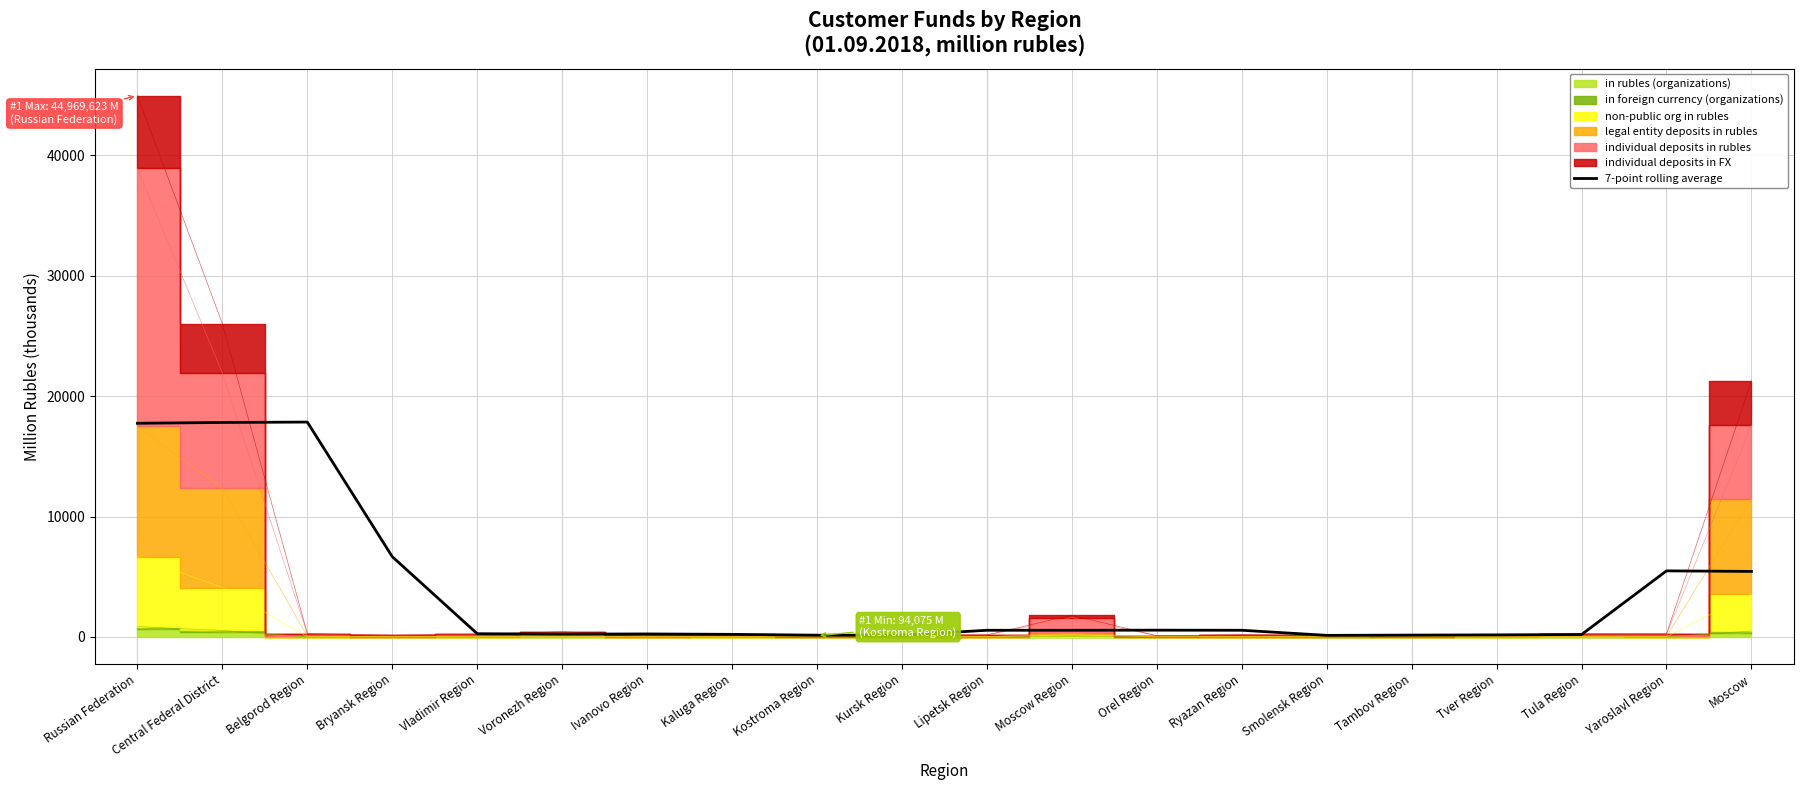

How many data points are less than 548?

10